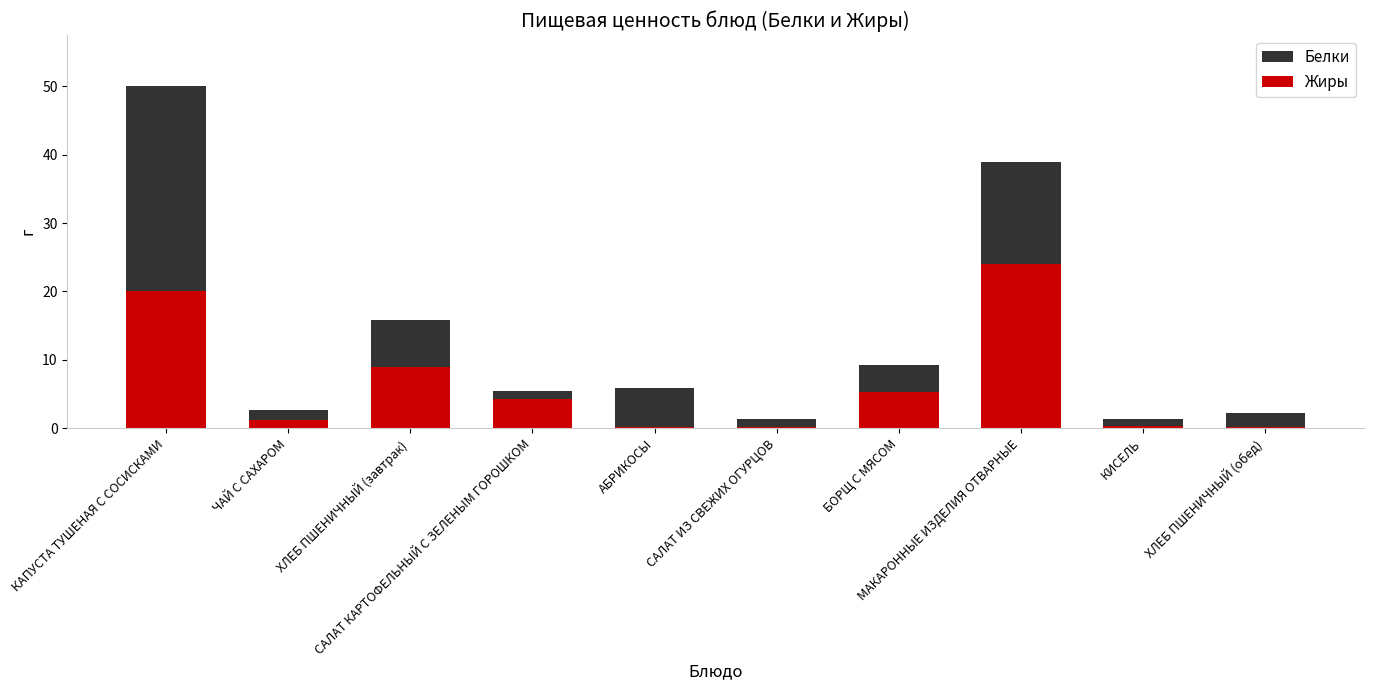

What is the label of the 8th bar from the right?

ХЛЕБ ПШЕНИЧНЫЙ (завтрак)